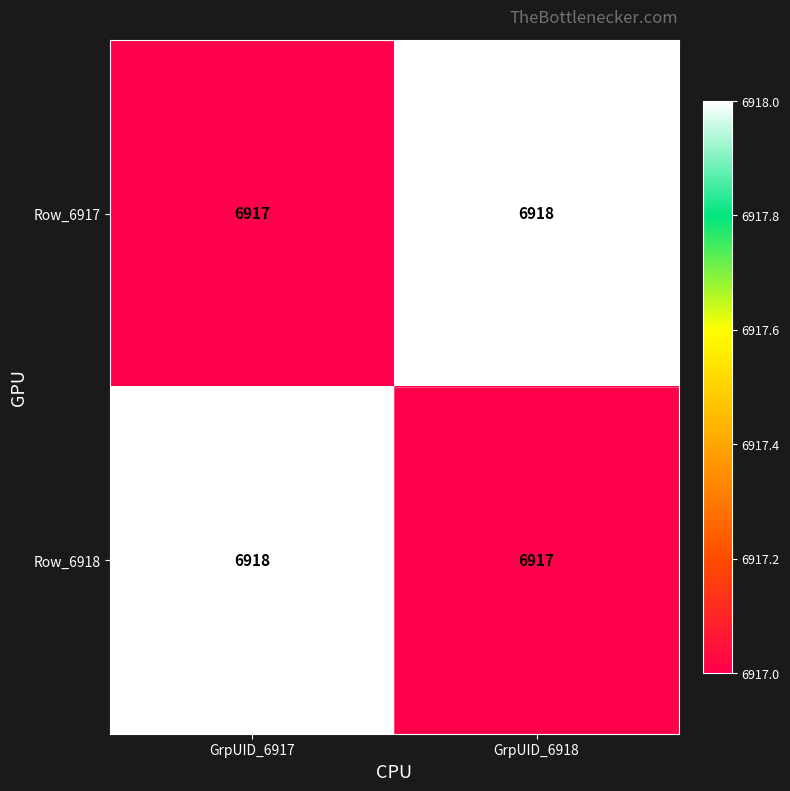

Reading left to right, what are all the values shown in this chart?

Row_6917: 6917	6918
Row_6918: 6918	6917